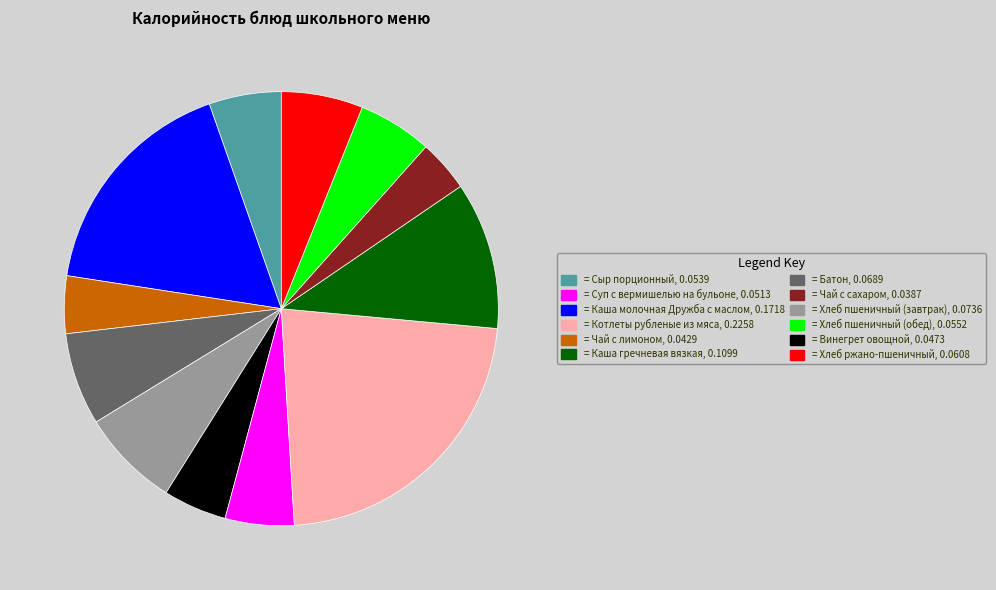

Count the number of slices in the pie.

12